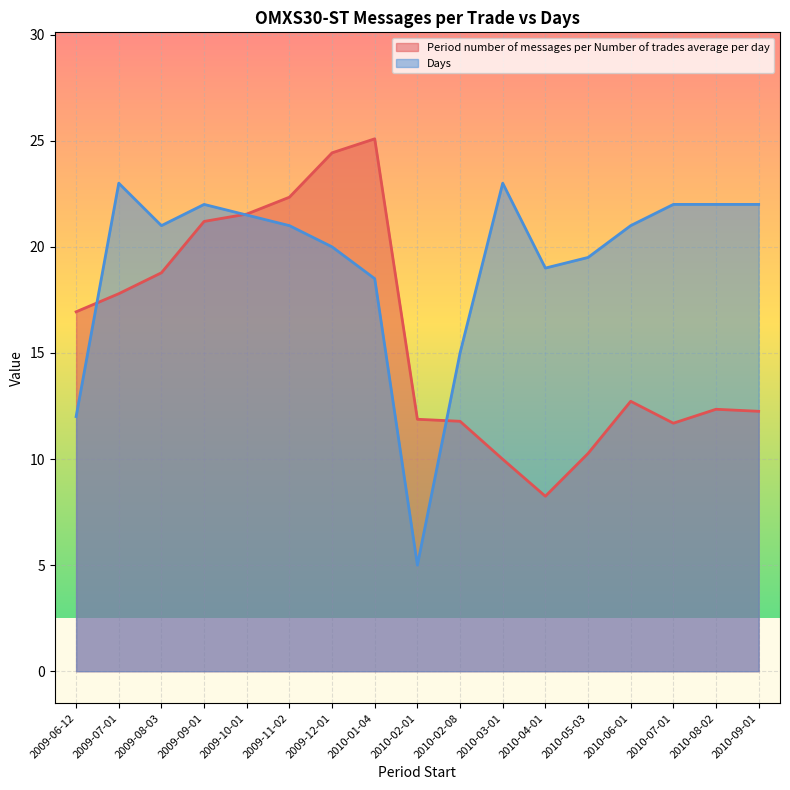

Reading right to left, transcribe all the data shown in this chart.

Period number of messages per Number of trades average per day: 12.3	12.3	11.7	12.7	10.3	8.2	10.0	11.8	11.9	25.1	24.4	22.3	21.5	21.2	18.8	17.8	16.9
Days: 22.0	22.0	22.0	21.0	19.5	19.0	23.0	15.0	5.0	18.5	20.0	21.0	21.5	22.0	21.0	23.0	12.0